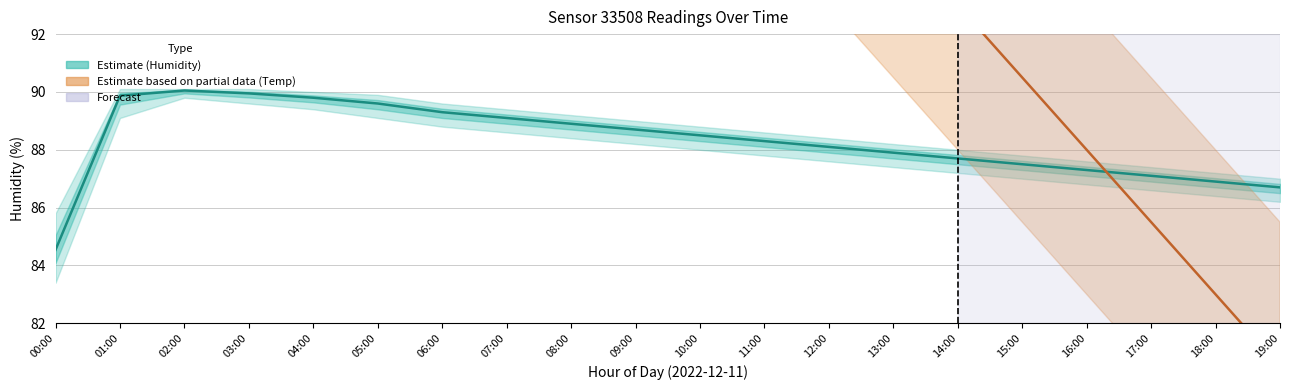

What is the value of the Humidity (mean) point at the 10th from the left?

88.7